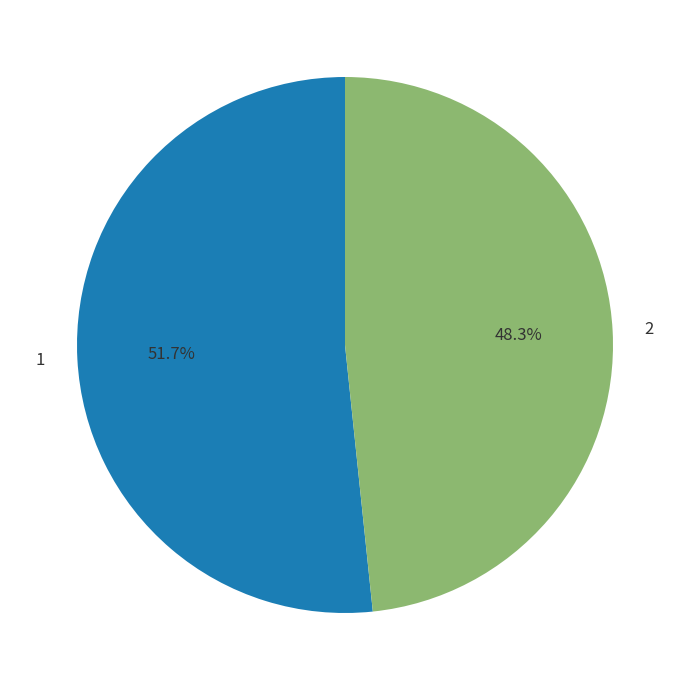

What percentage is the 1 slice, to the nearest percent?

52%